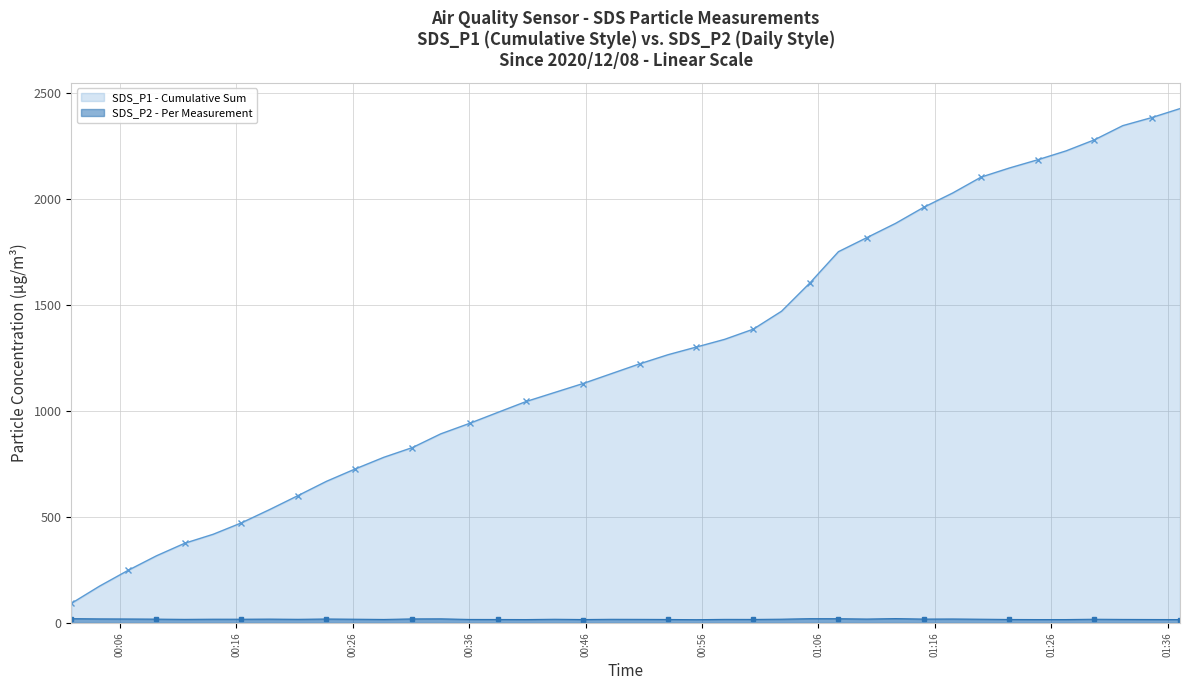

What is the sum of all SDS_P1 - Cumulative Sum values?

50601.5